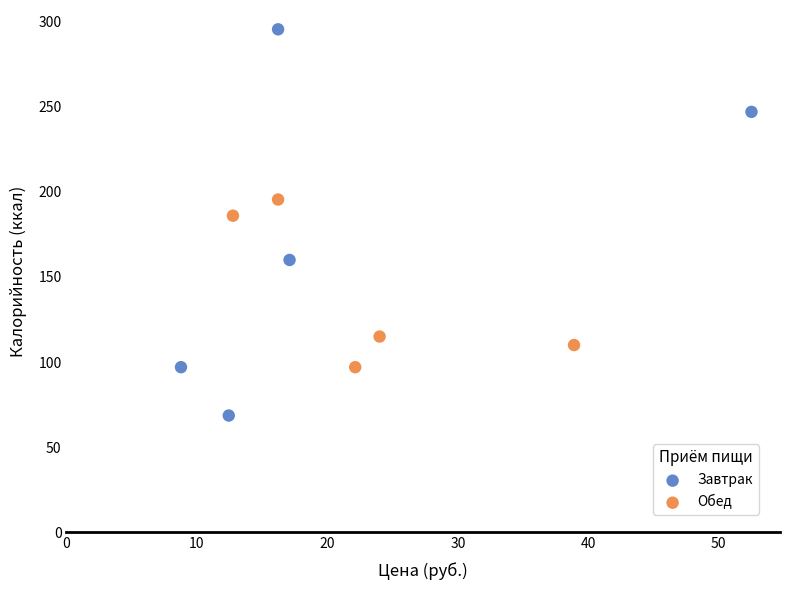

Which series has the widest spread of Y values?

Завтрак